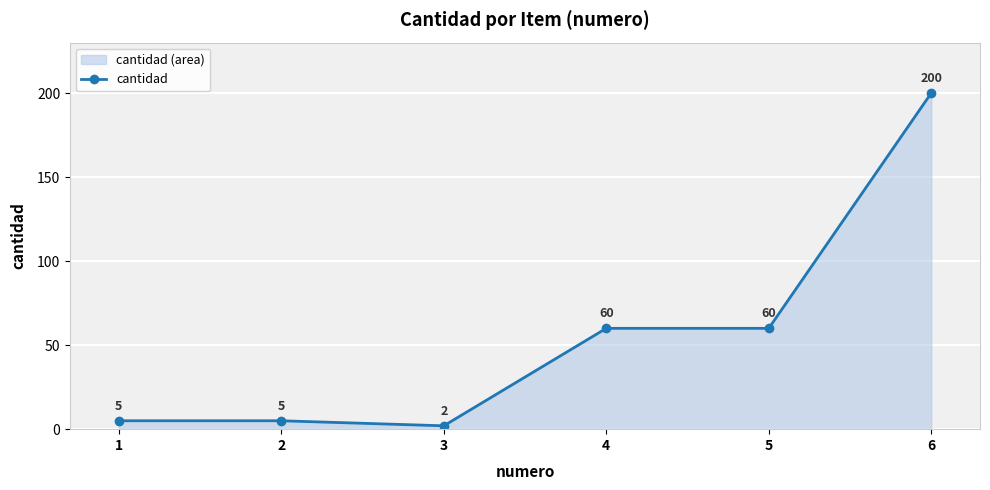

What is the minimum value shown in the chart?

2